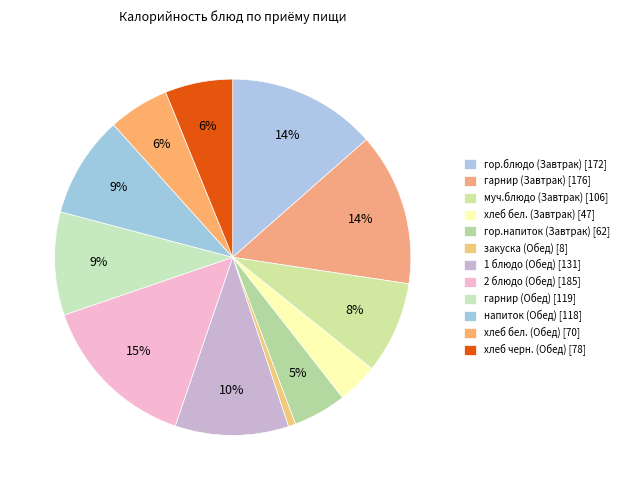

The 1 блюдо (Обед) slice represents 10% of the pie. True or false?

True